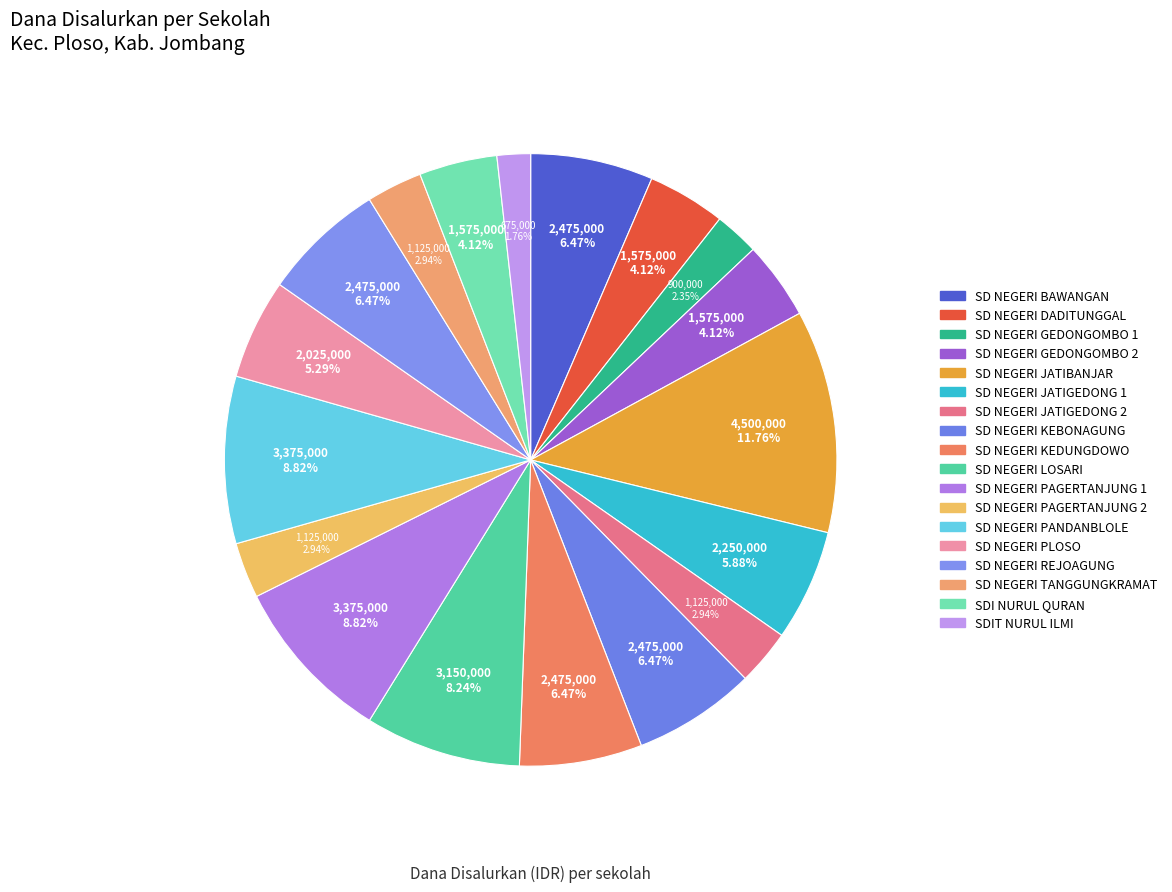

To the nearest percent, what is the difference between the largest and smallest slice percentages?

10%